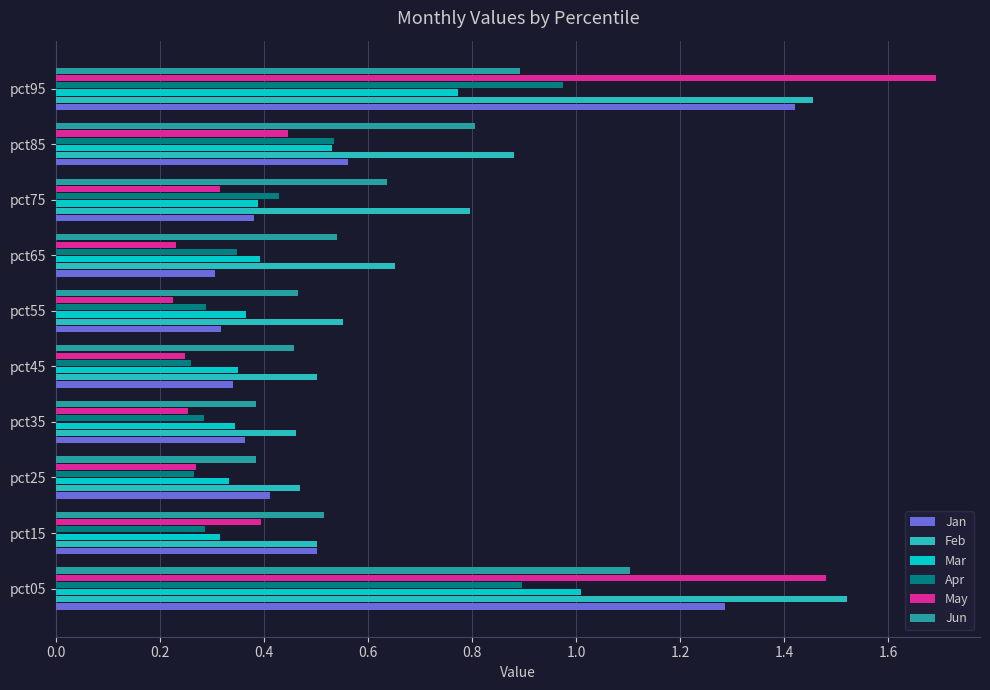

The Feb series shows 1.1 at pct75. True or false?

False